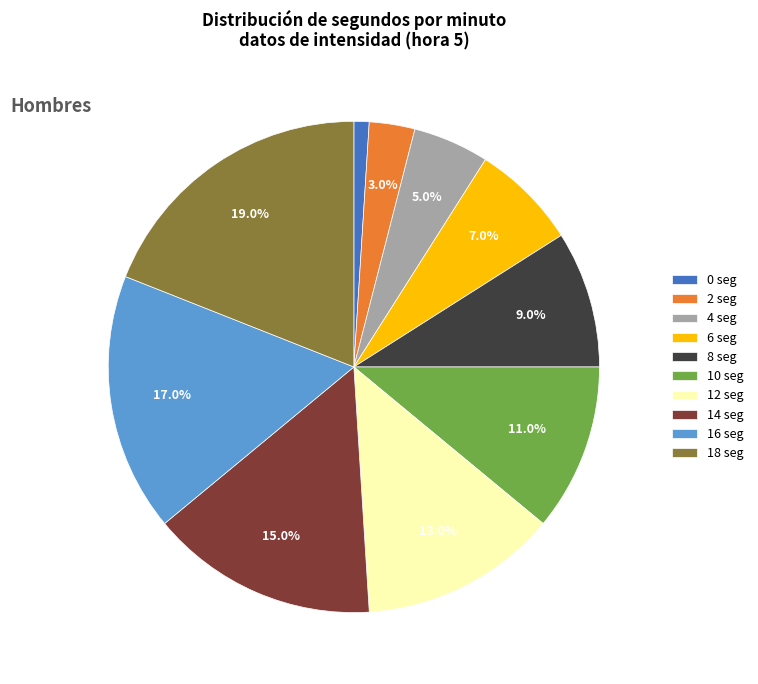

Rank the categories by value from lowest to highest.

0, 2, 4, 6, 8, 10, 12, 14, 16, 18